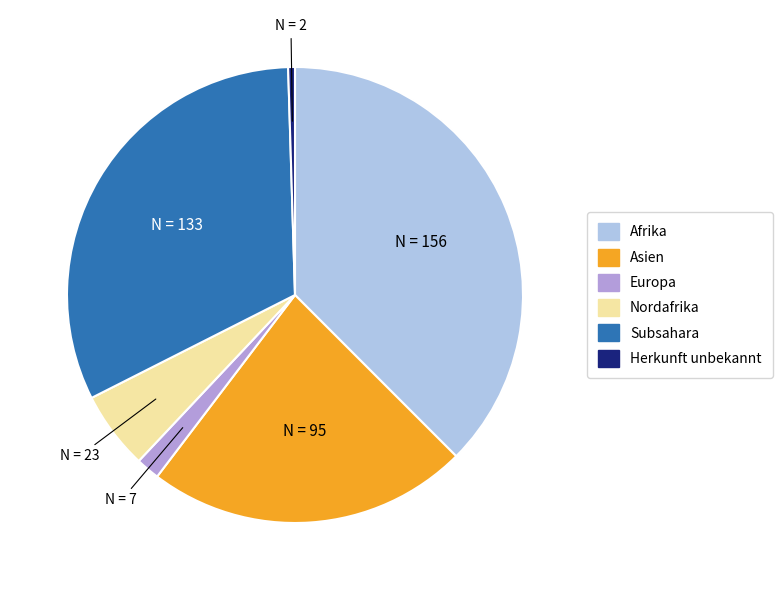

Count the number of slices in the pie.

6